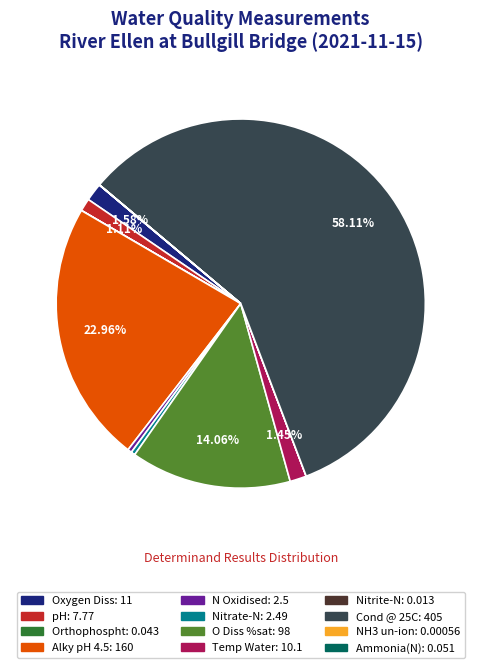

What is the majority slice?

Cond @ 25C